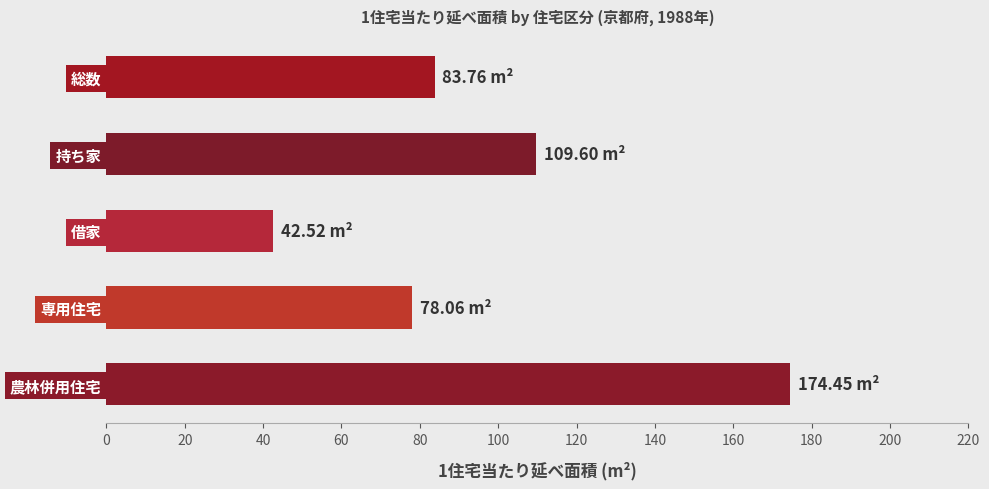

Between 借家 and 持ち家, which is larger?

持ち家